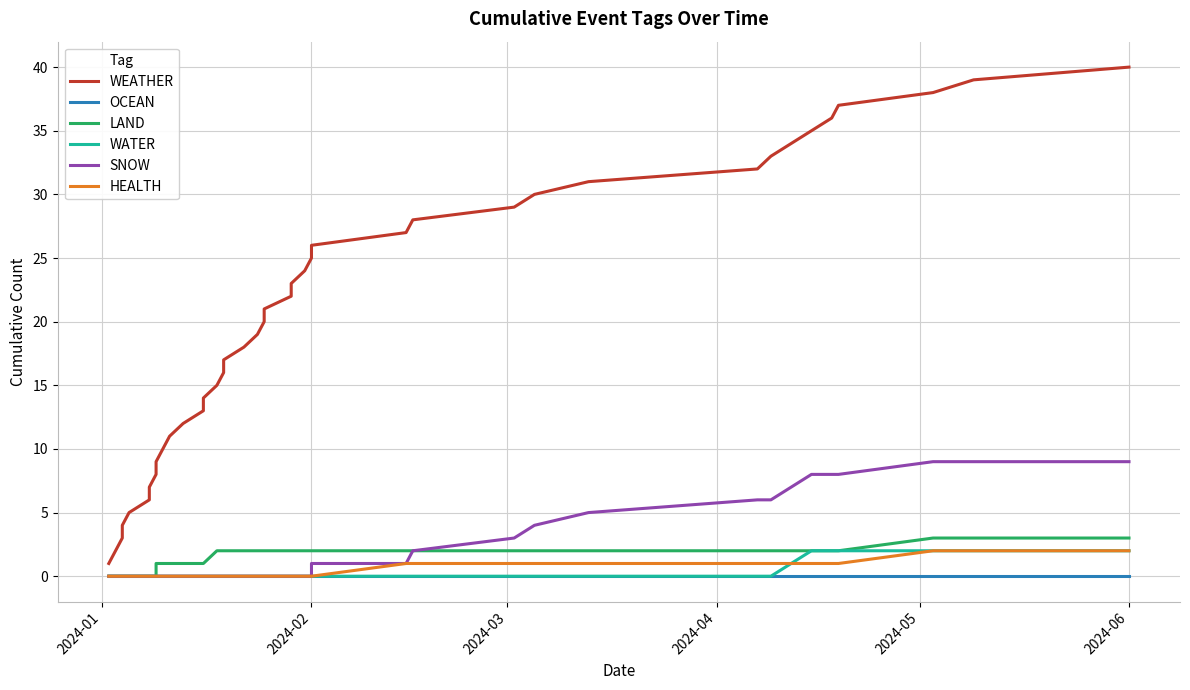

What is the sum of all SNOW values?

86